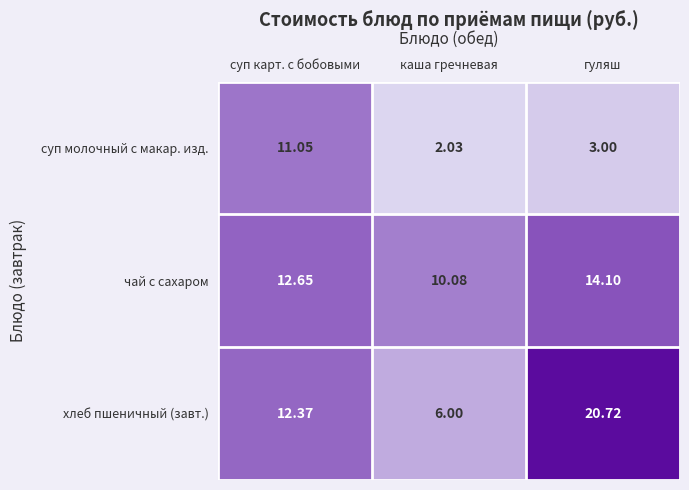

At каша гречневая, list the series in order from smallest to largest.

суп молочный с макар. изд., хлеб пшеничный (завт.), чай с сахаром